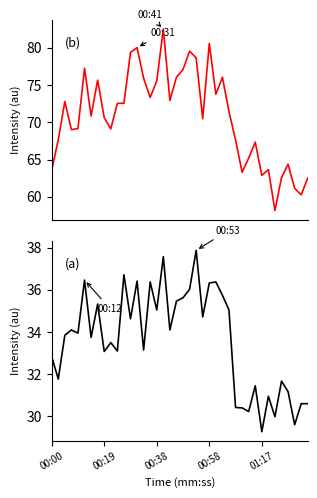

Which has a higher value, 6 or 14?

14